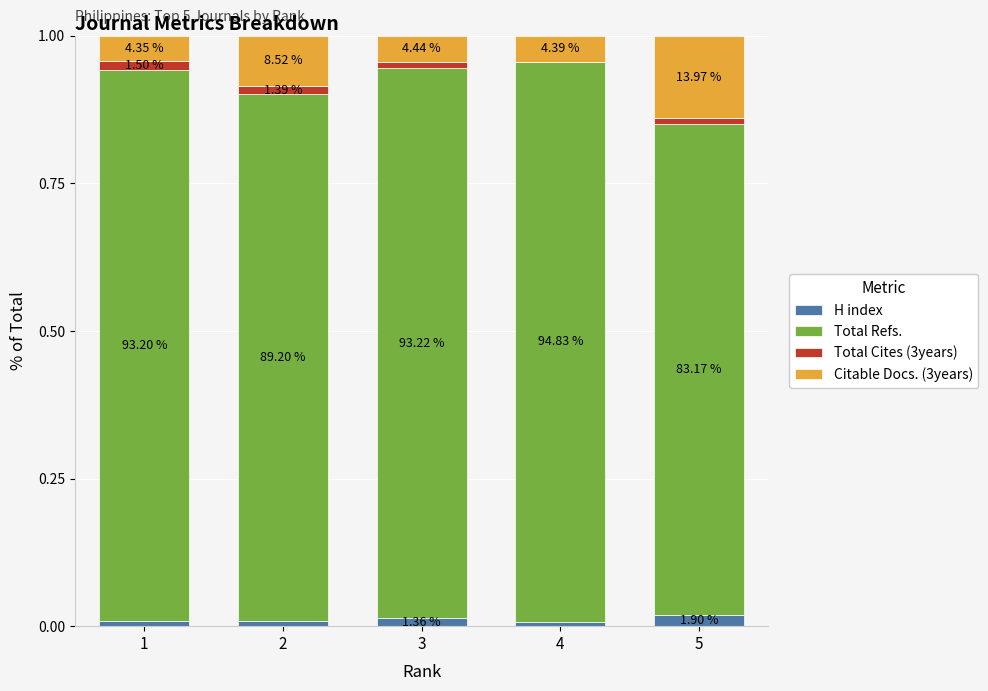

What are all the series names shown in the legend?

H index, Total Refs., Total Cites (3years), Citable Docs. (3years)